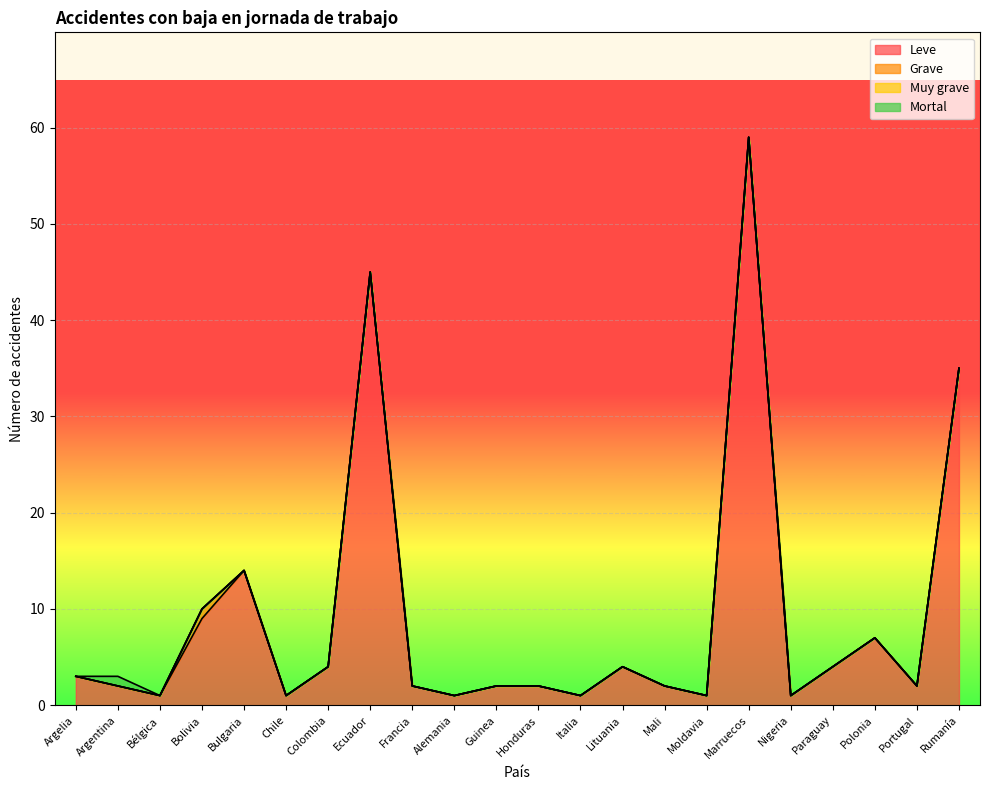

At Italia, list the series in order from smallest to largest.

Grave, Muy grave, Mortal, Leve